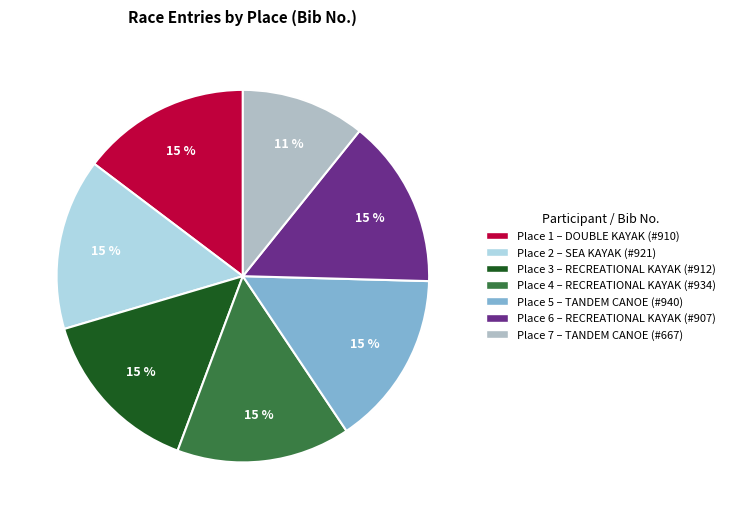

Is there a majority slice in this chart?

No